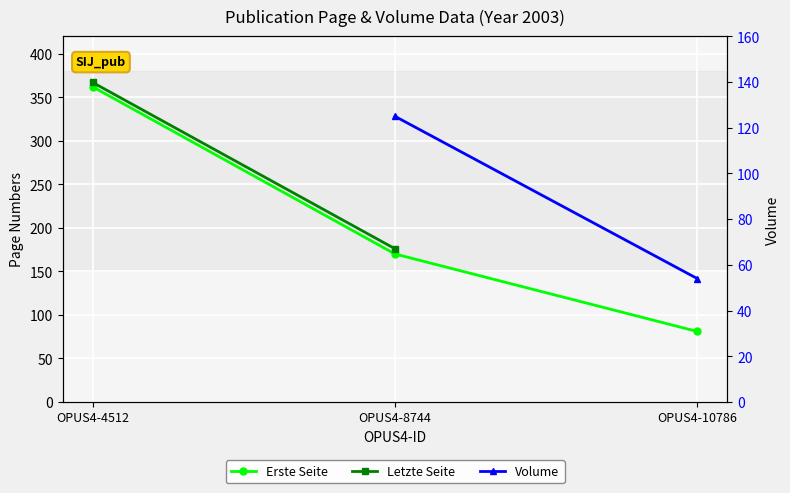

At which category is the sum across all series the highest?

OPUS4-8744